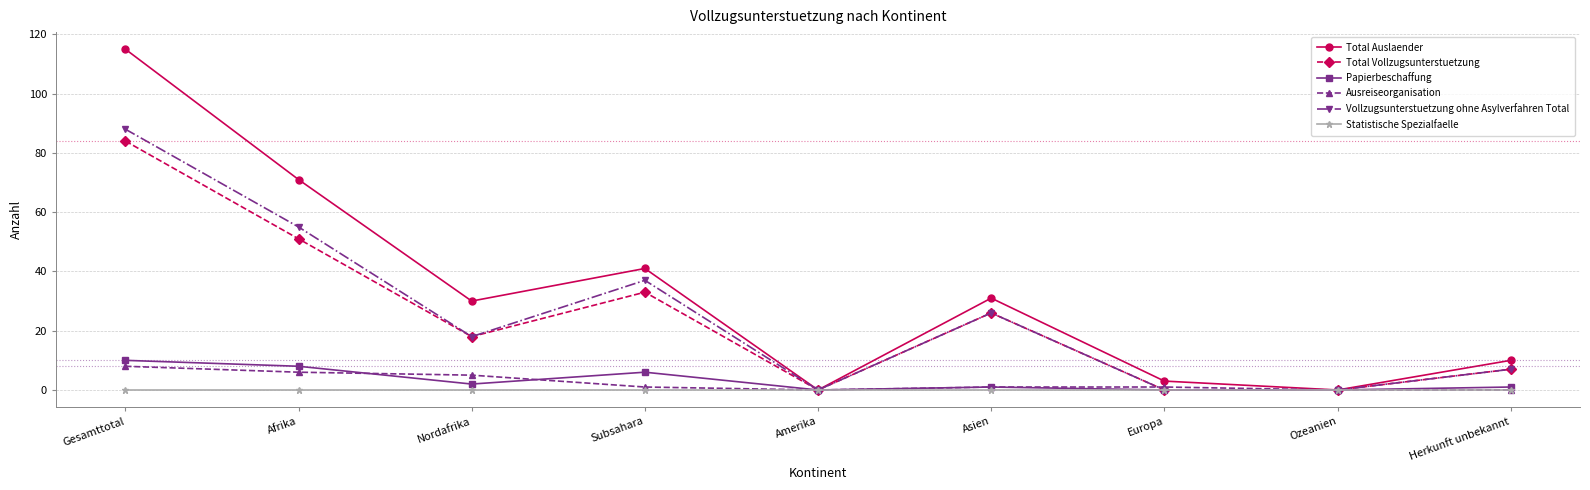

What is the total value across all series at Afrika?

191